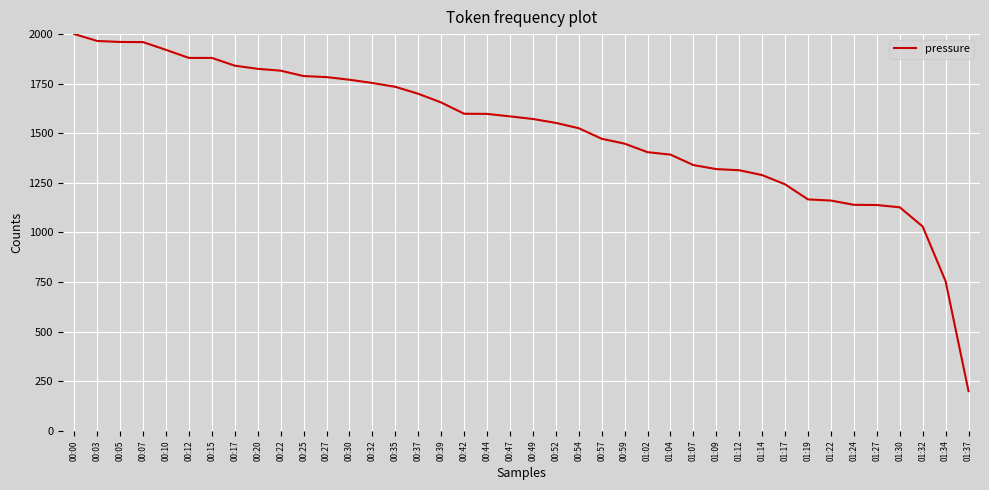

Between 01:22 and 01:07, which is larger?

01:07